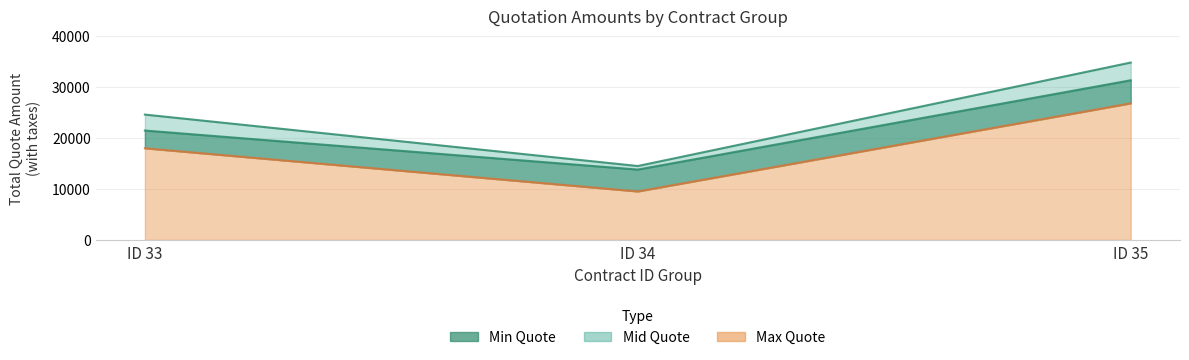

At how many categories does at least one series exceed 32355?

1